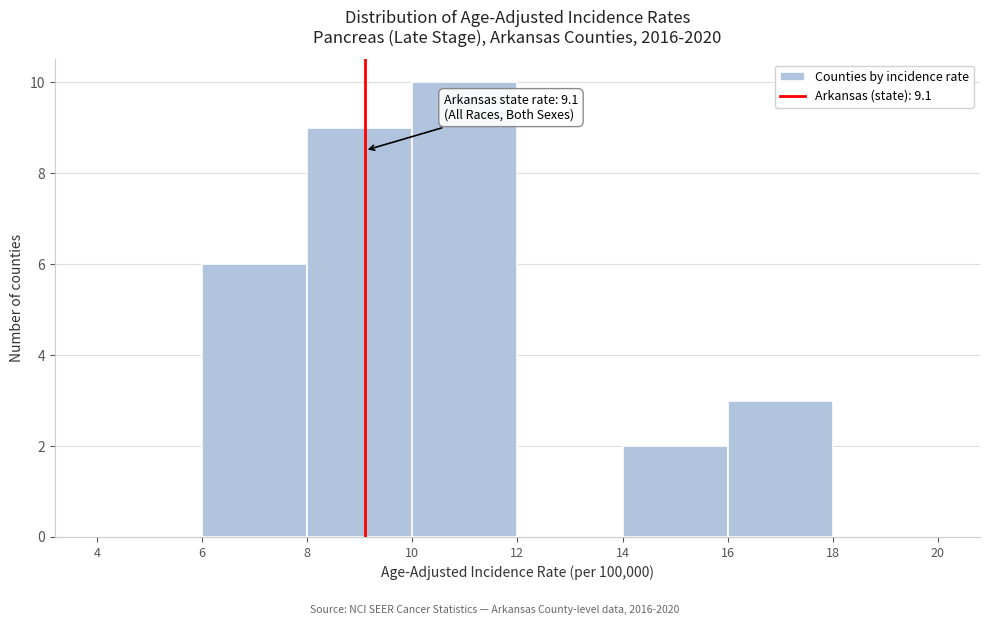

Which range on the x-axis has the tallest bar?

10 to 12